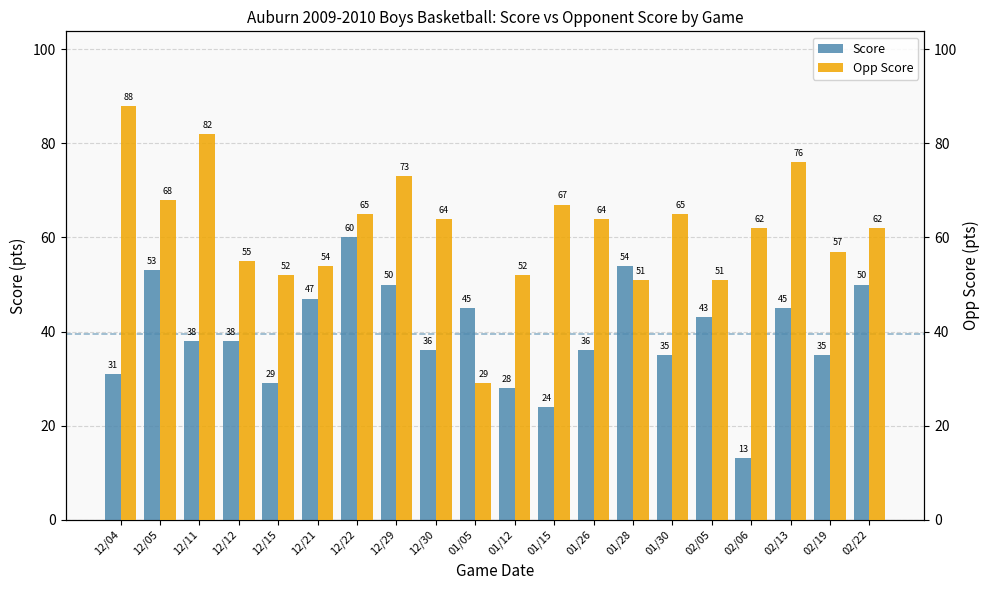

The Score series shows 25 at 12/21. True or false?

False